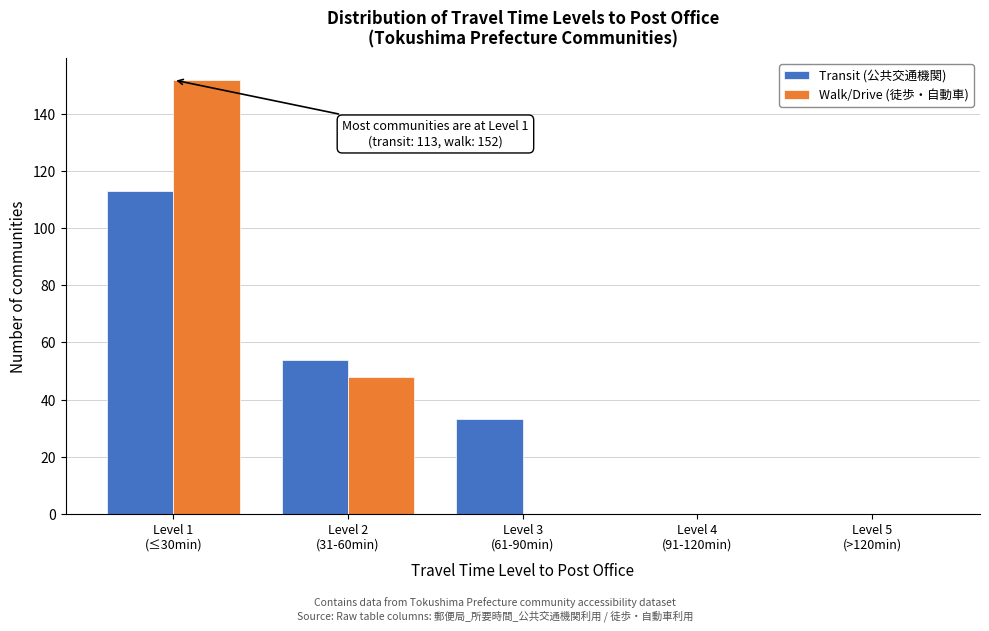

What is the maximum value for Transit (公共交通機関)?

113